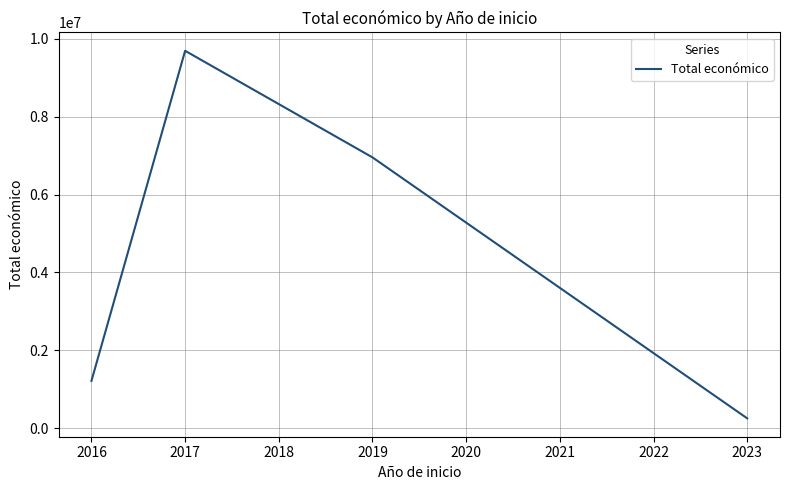

Does the chart display data point markers on the line(s)?

No